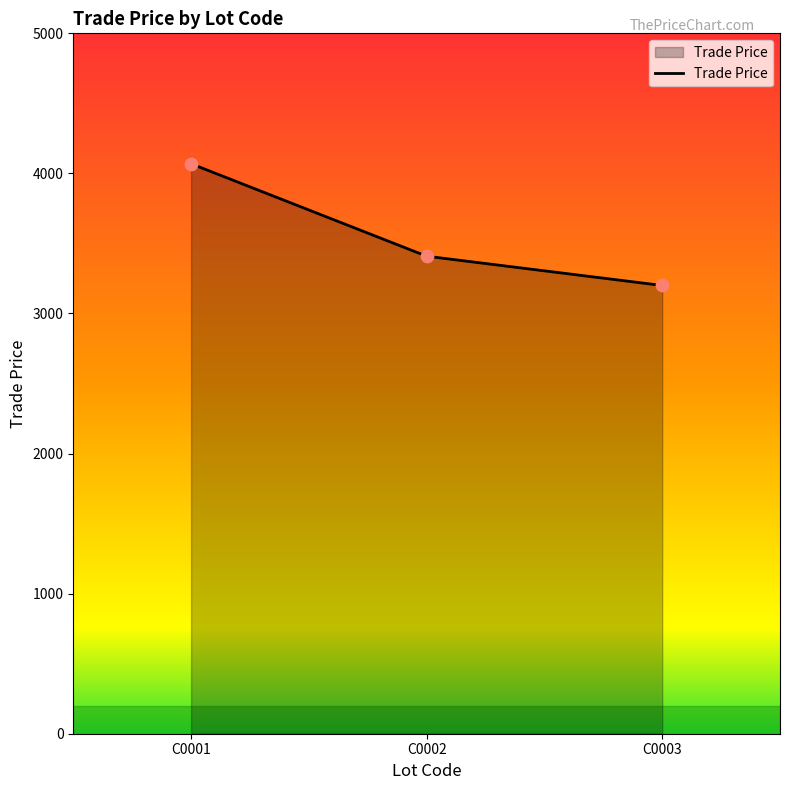

What is the ratio of the value at C0002 to the value at C0003?

1.1